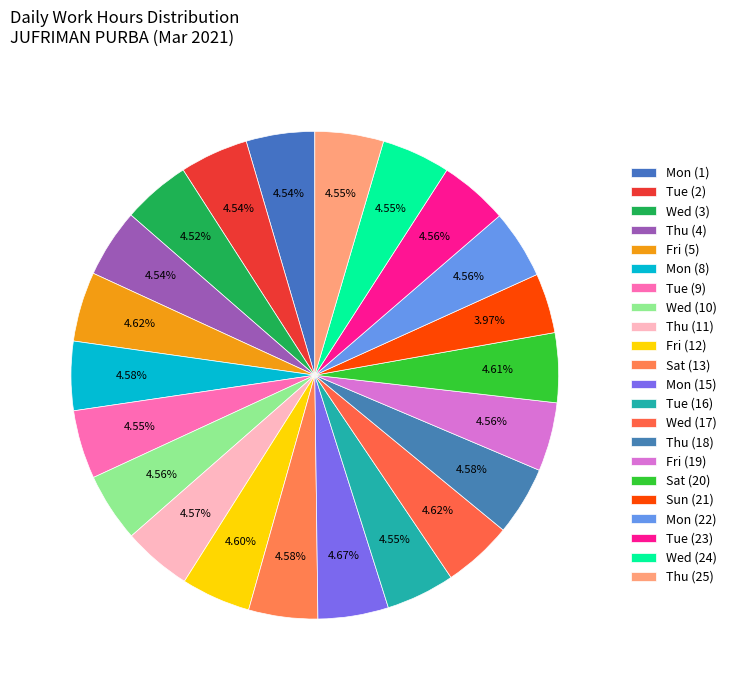

Count the number of slices in the pie.

22